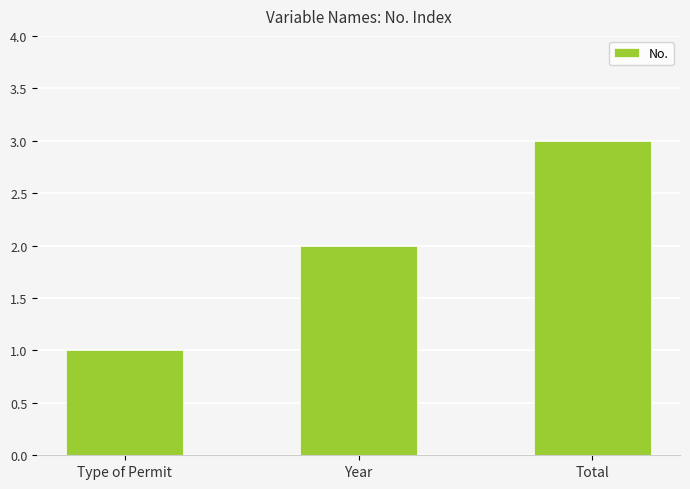

What is the sum of the values at Total and Type of Permit?

4